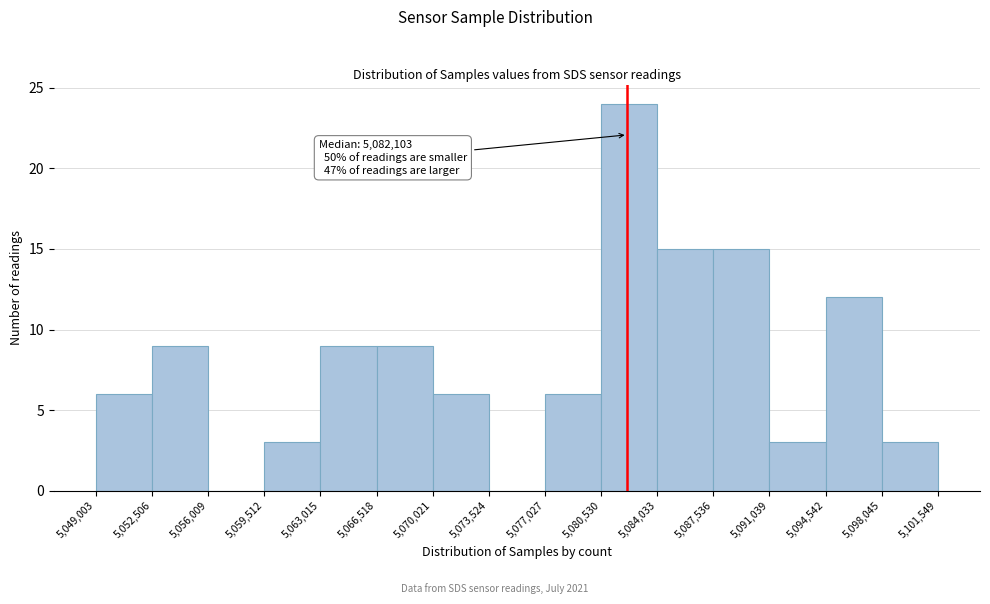

Over which range of the x-axis is the bar tallest?

5,080,530 to 5,084,033